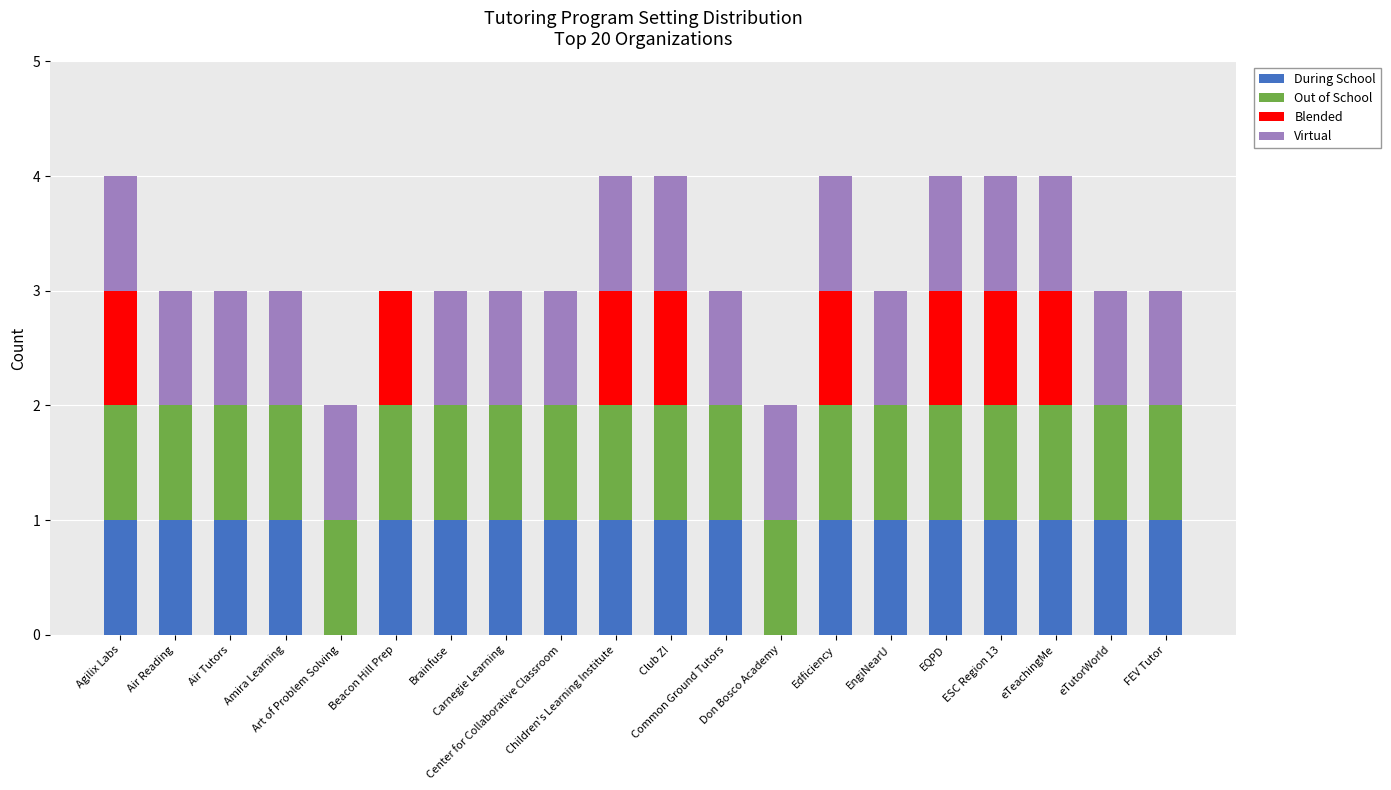

What is the sum of all During School values?

18